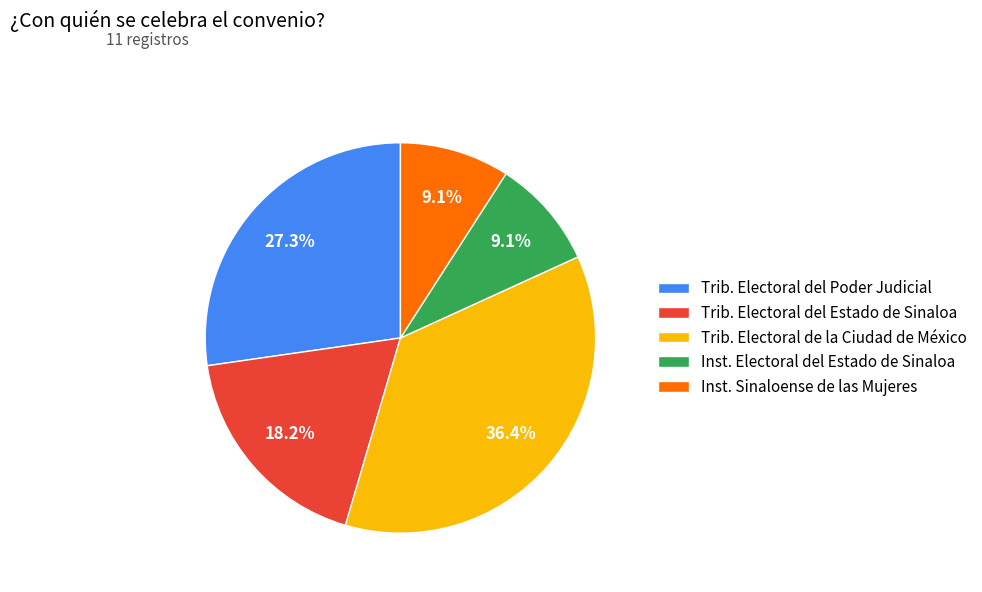

Is the sum of Trib. Electoral del Poder Judicial and Trib. Electoral del Estado de Sinaloa greater than half?

No